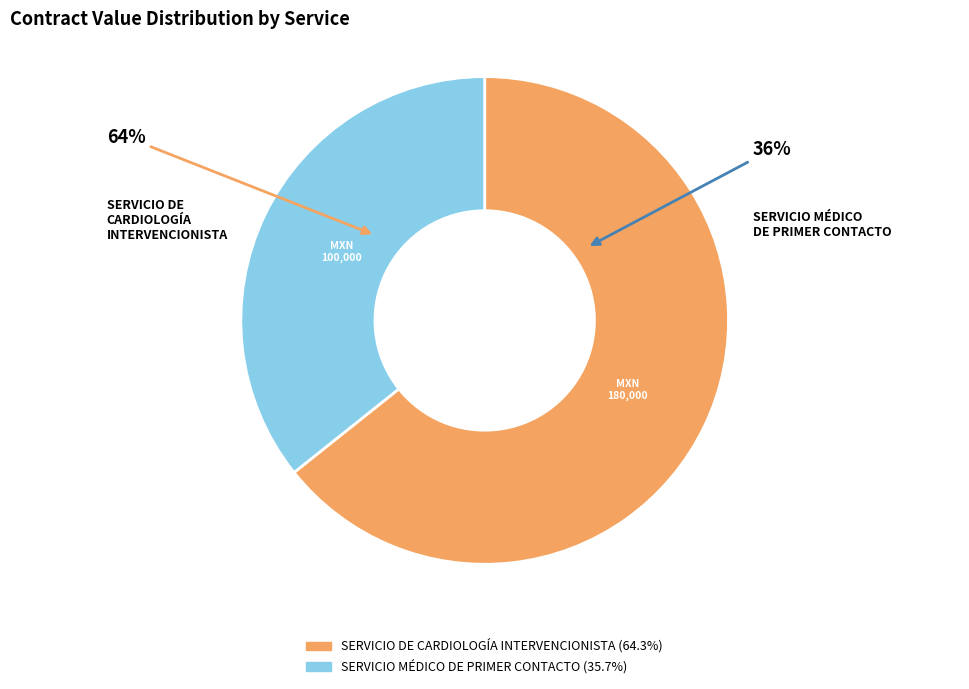

What is the change in value from SERVICIO DE CARDIOLOGÍA INTERVENCIONISTA to SERVICIO MÉDICO DE PRIMER CONTACTO?

-80000